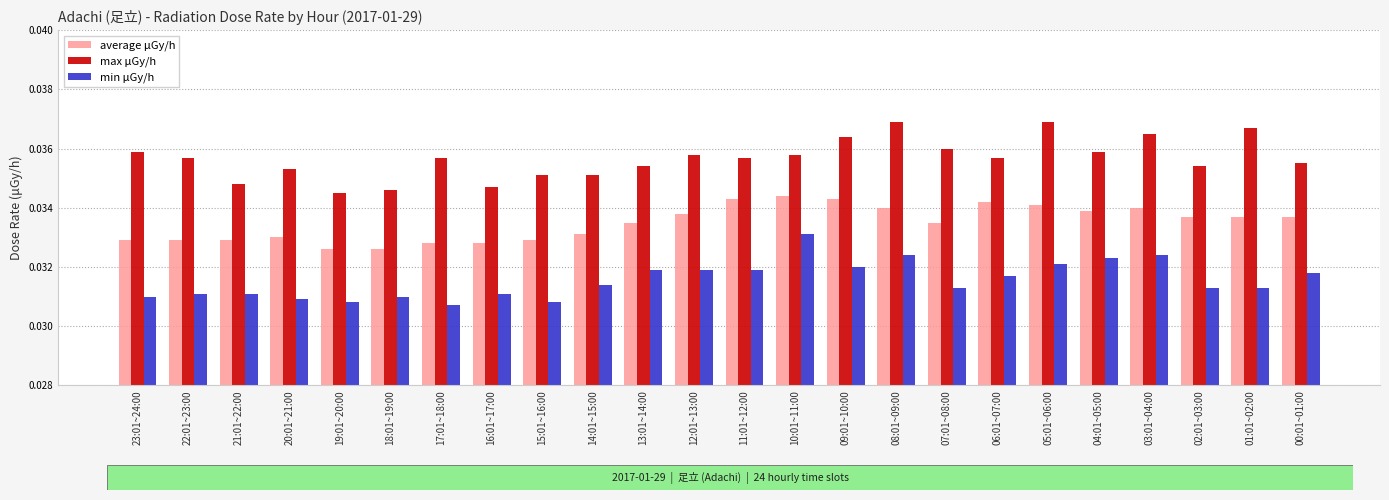

What is the total value across all series at 18:01~19:00?

0.1